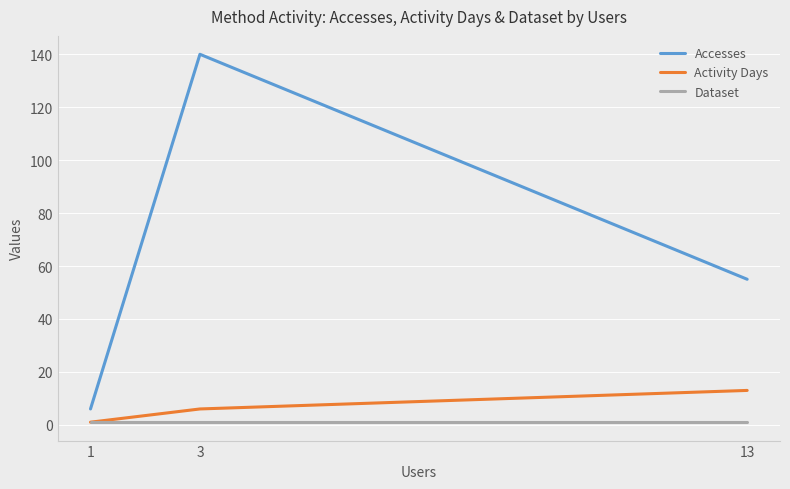

Is this an area chart (filled region under the line)?

No